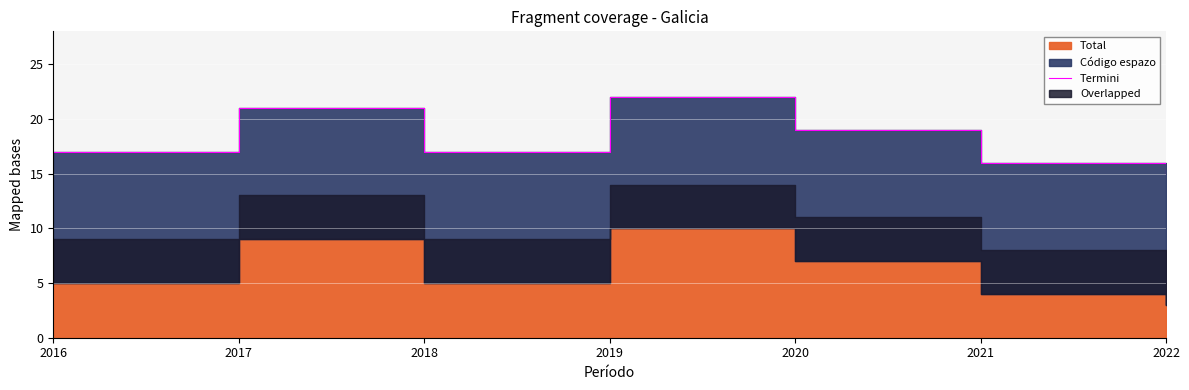

List the labels in order of value, largest first.

2019, 2017, 2020, 2016, 2018, 2021, 2022